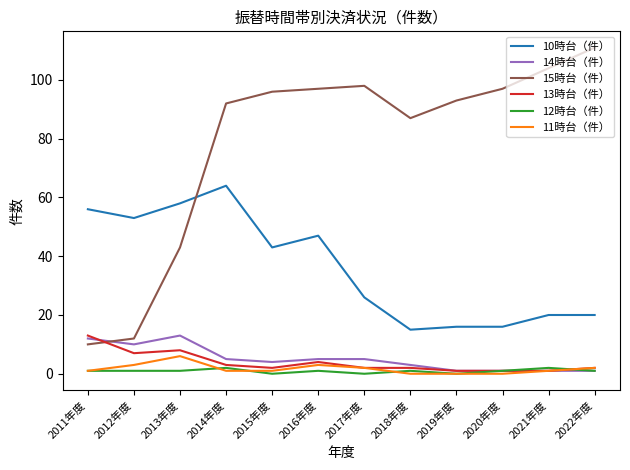

Which series has the largest range (max minus min)?

15時台（件）